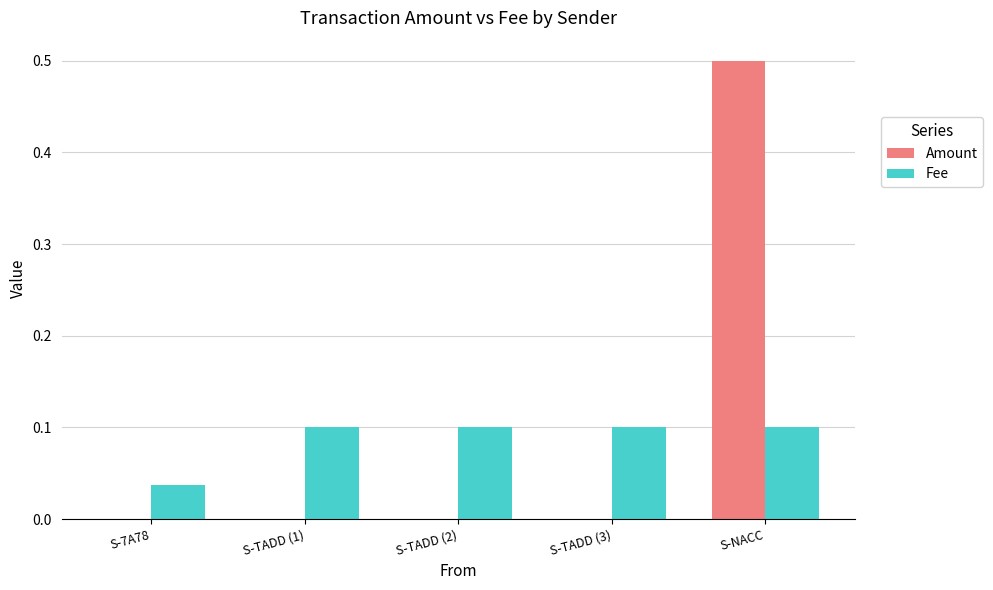

Between S-TADD (1) and S-NACC, which series saw the biggest shift?

Amount